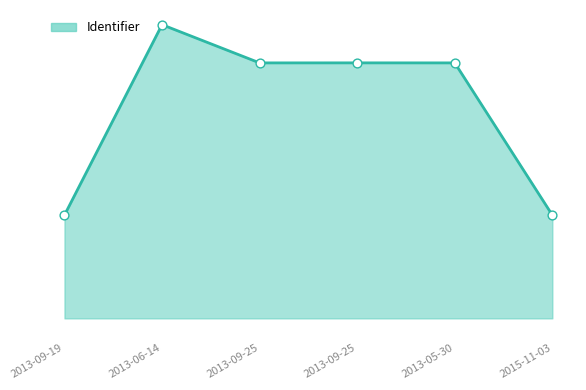

Approximately how many times larger is the value at 2013-09-25 compared to 2013-06-14?

0.9